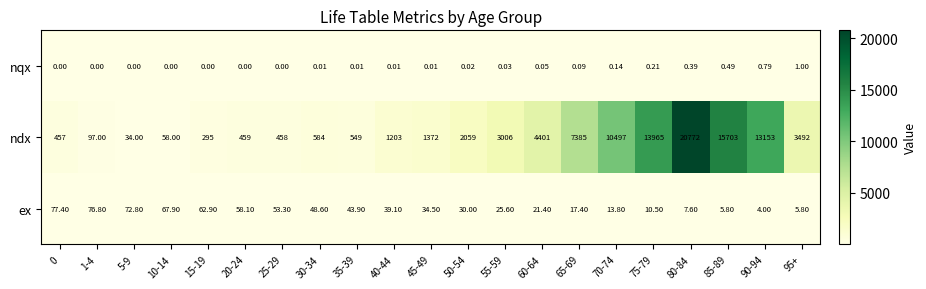

Is the value of ex at 30-34 greater than the value of nqx at 20-24?

Yes